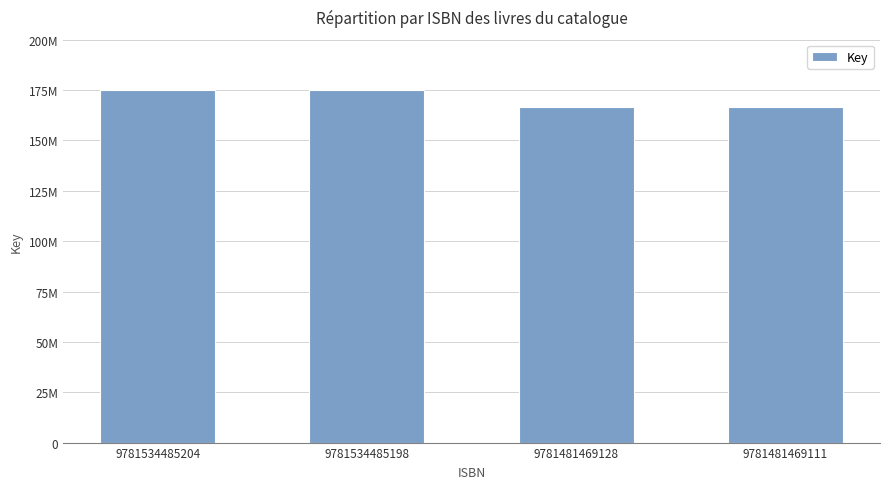

What is the value of the 2nd bar from the left?

175162764